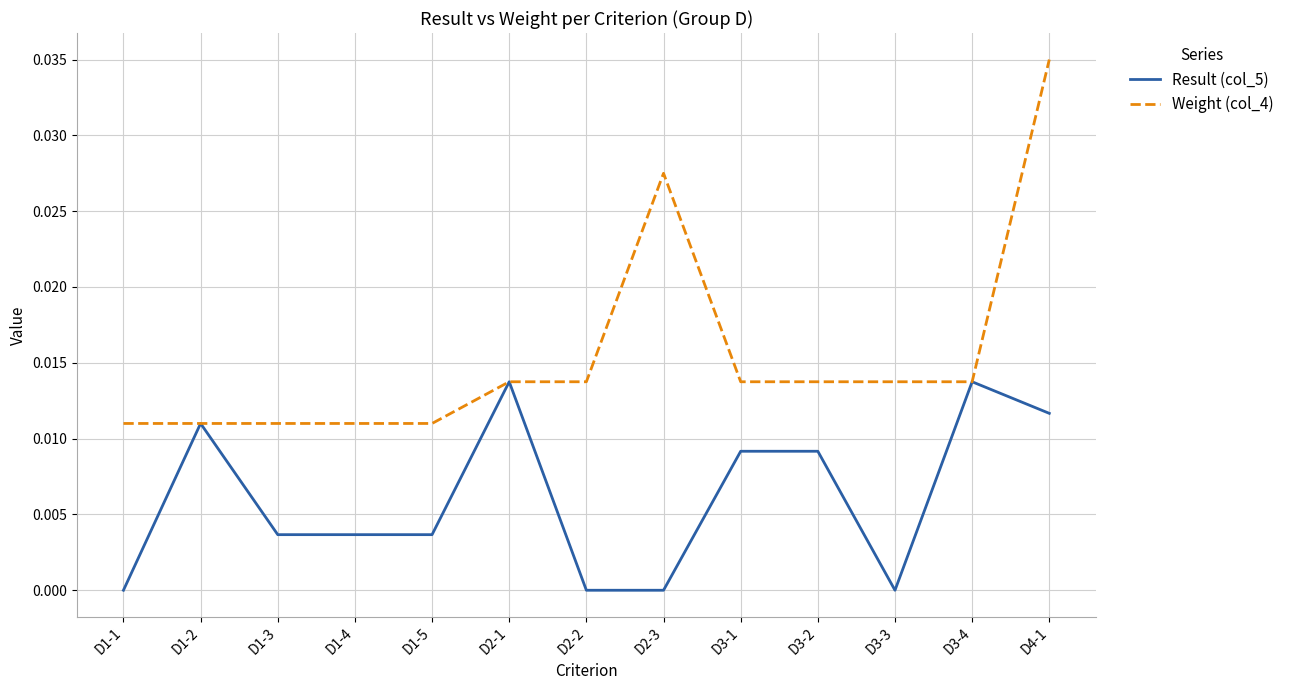

What position from the left is D1-4?

4